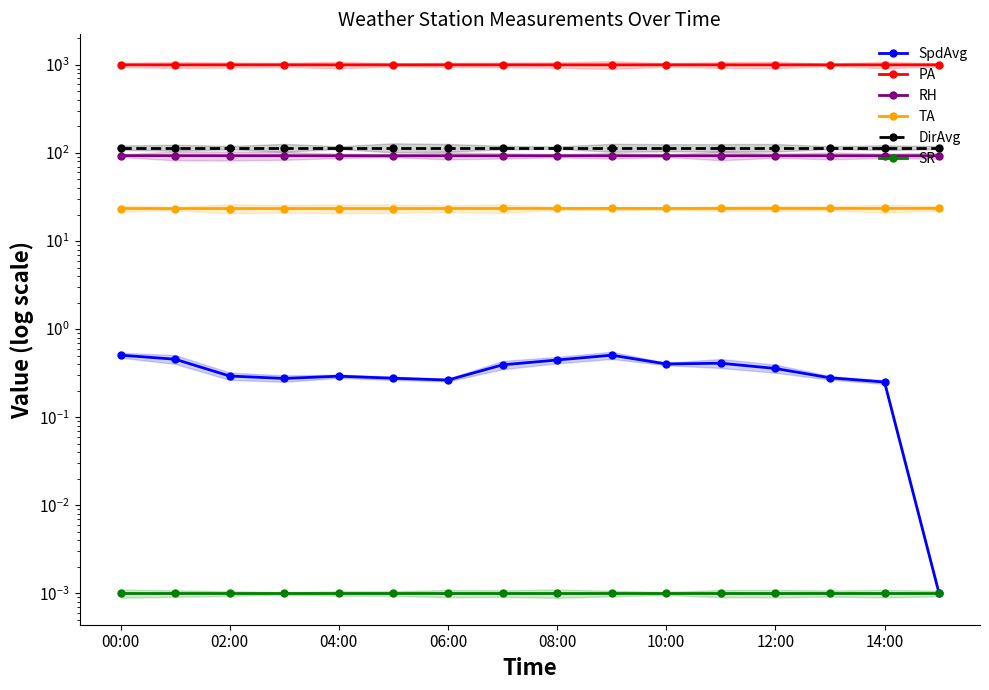

Rank the categories by PA value from lowest to highest.

15, 13, 14, 12, 11, 10, 06:00, 10:00, 9, 12:00, 14:00, 04:00, 08:00, 8, 00:00, 02:00